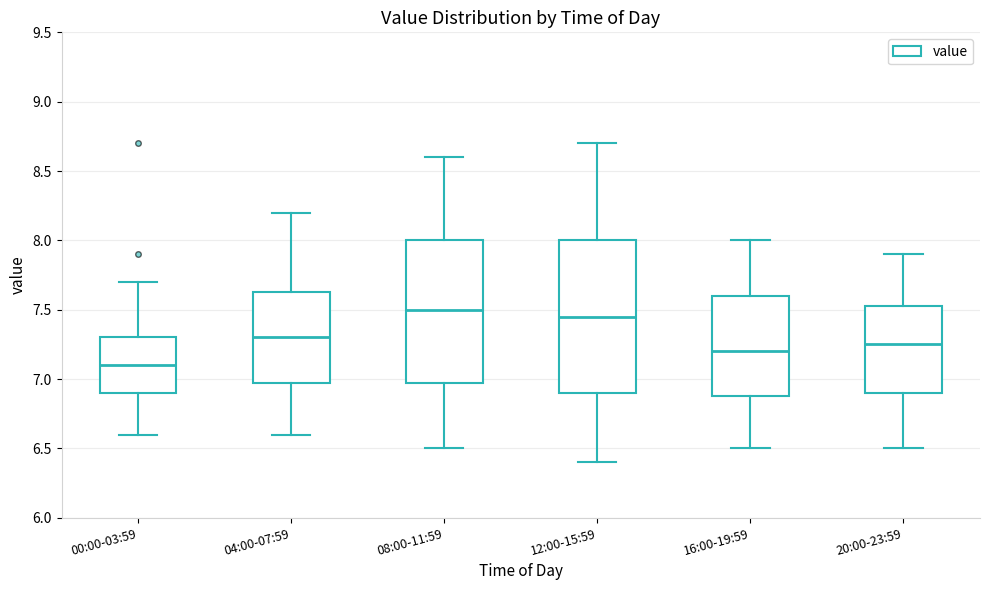

Reading left to right, transcribe this box plot: for each box, give where its median line is, the range the box spans, and where its two whiskers end, as read against the y-axis. The values are not printed on the chart, so give them approximately, as read against the axis.

00:00-03:59: median 7.10, box 6.90 to 7.30, whiskers 6.60 to 7.70
04:00-07:59: median 7.30, box 7.00 to 7.65, whiskers 6.60 to 8.20
08:00-11:59: median 7.50, box 7.00 to 8.00, whiskers 6.50 to 8.60
12:00-15:59: median 7.45, box 6.90 to 8.00, whiskers 6.40 to 8.70
16:00-19:59: median 7.20, box 6.90 to 7.60, whiskers 6.50 to 8.00
20:00-23:59: median 7.25, box 6.90 to 7.55, whiskers 6.50 to 7.90